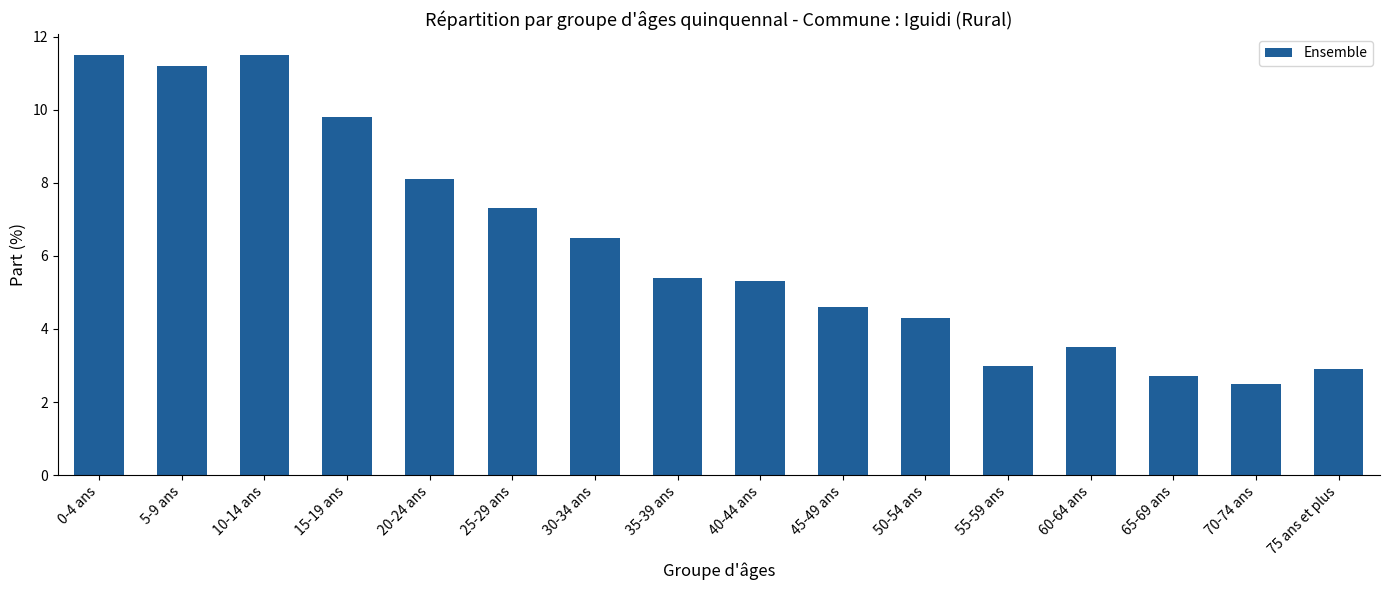

The chart shows a value of 18.7 at 0-4 ans. True or false?

False